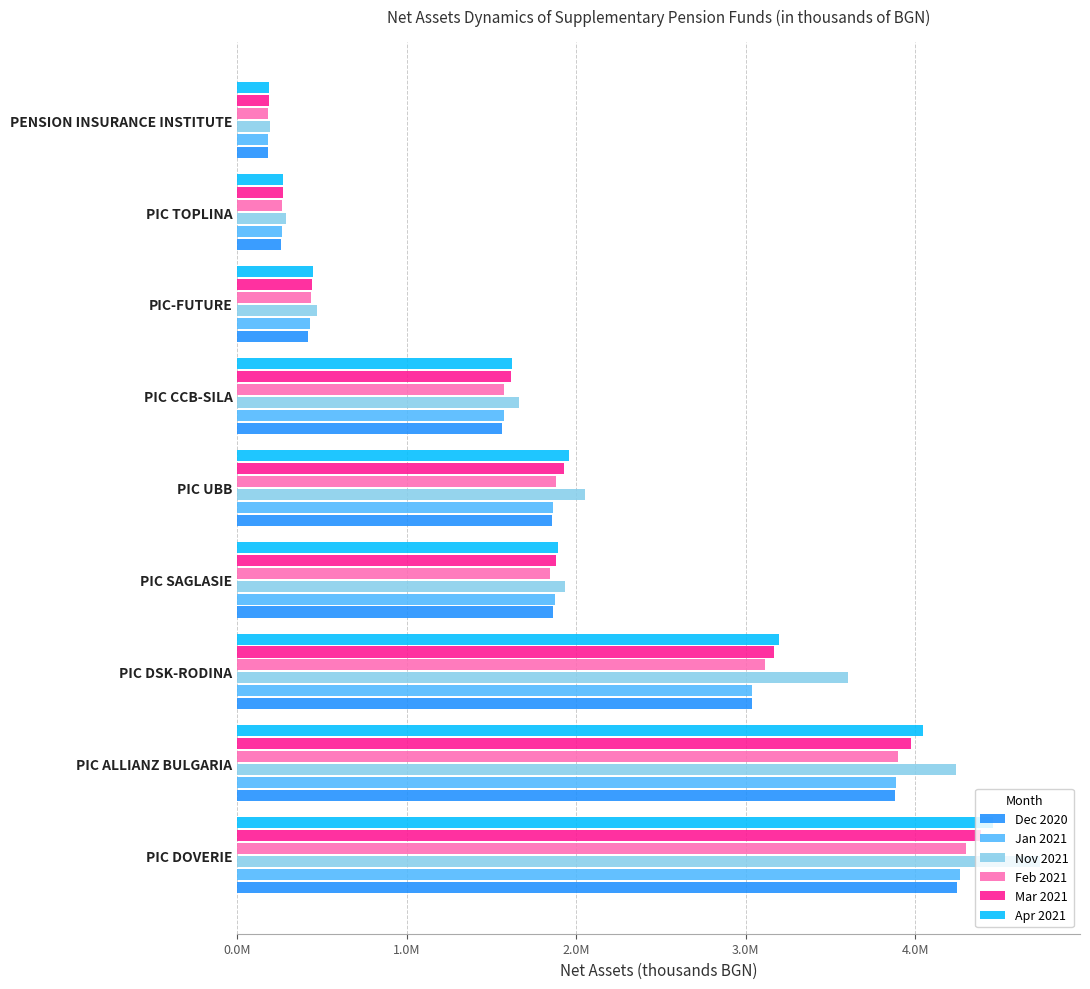

What is the average value of the Mar 2021 series?

1982717